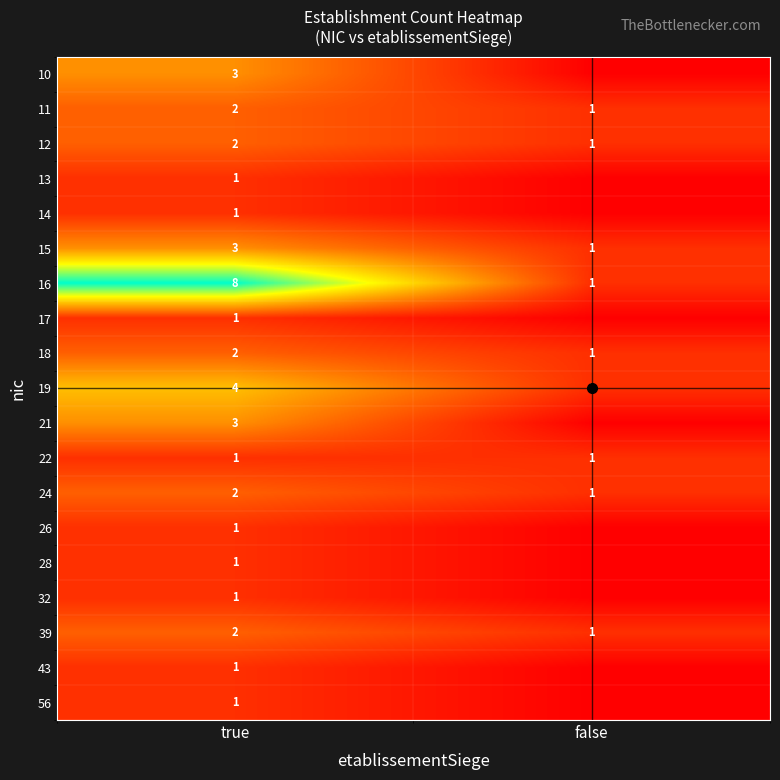

Is it true that 13 equals 1 at true?

True